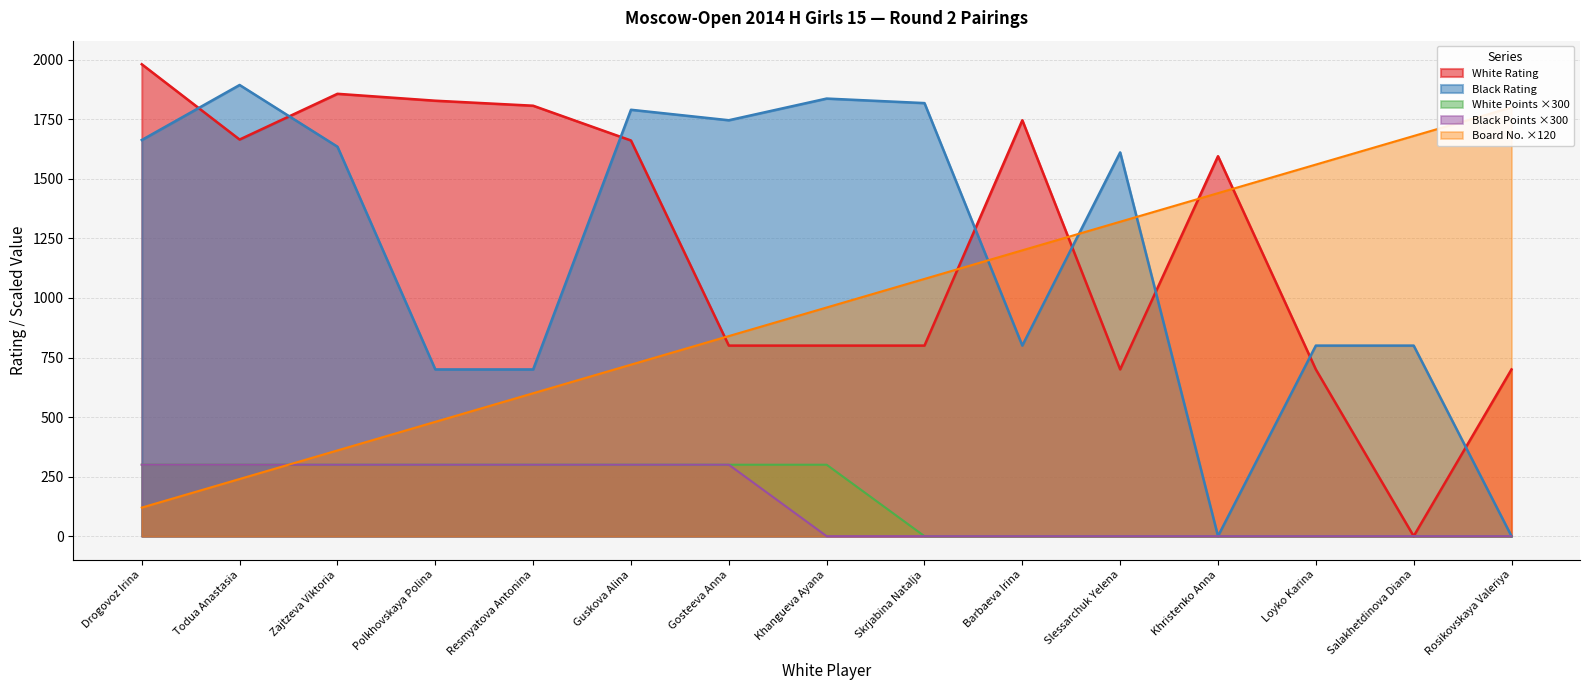

How many times do White Rating and Black Rating cross each other?

8